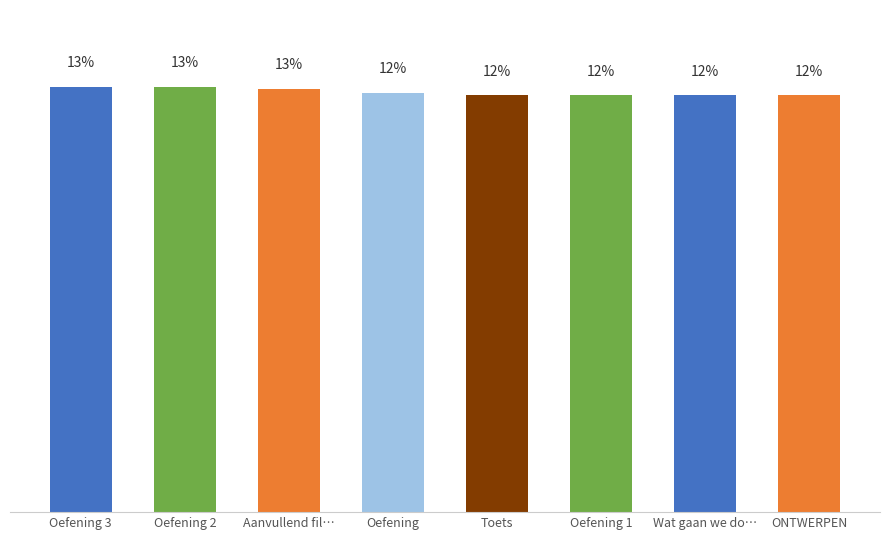

What is the sum of all values?

37167877